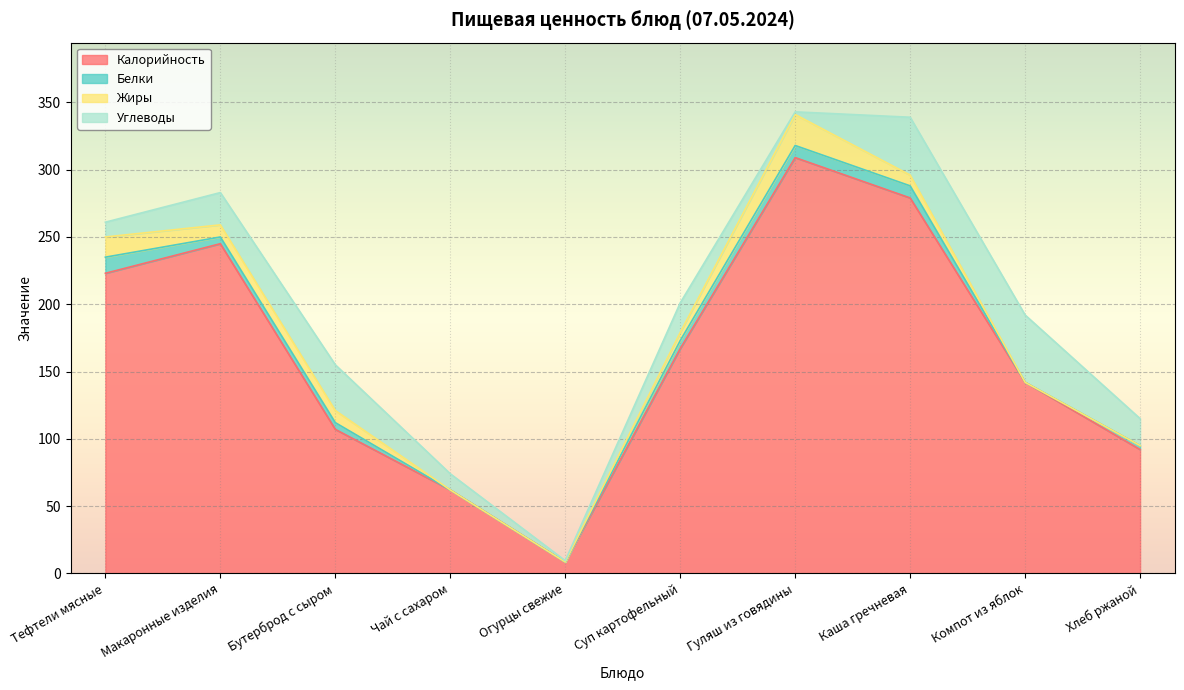

True or false: Белки has more than 0 points higher than both neighbors.

False